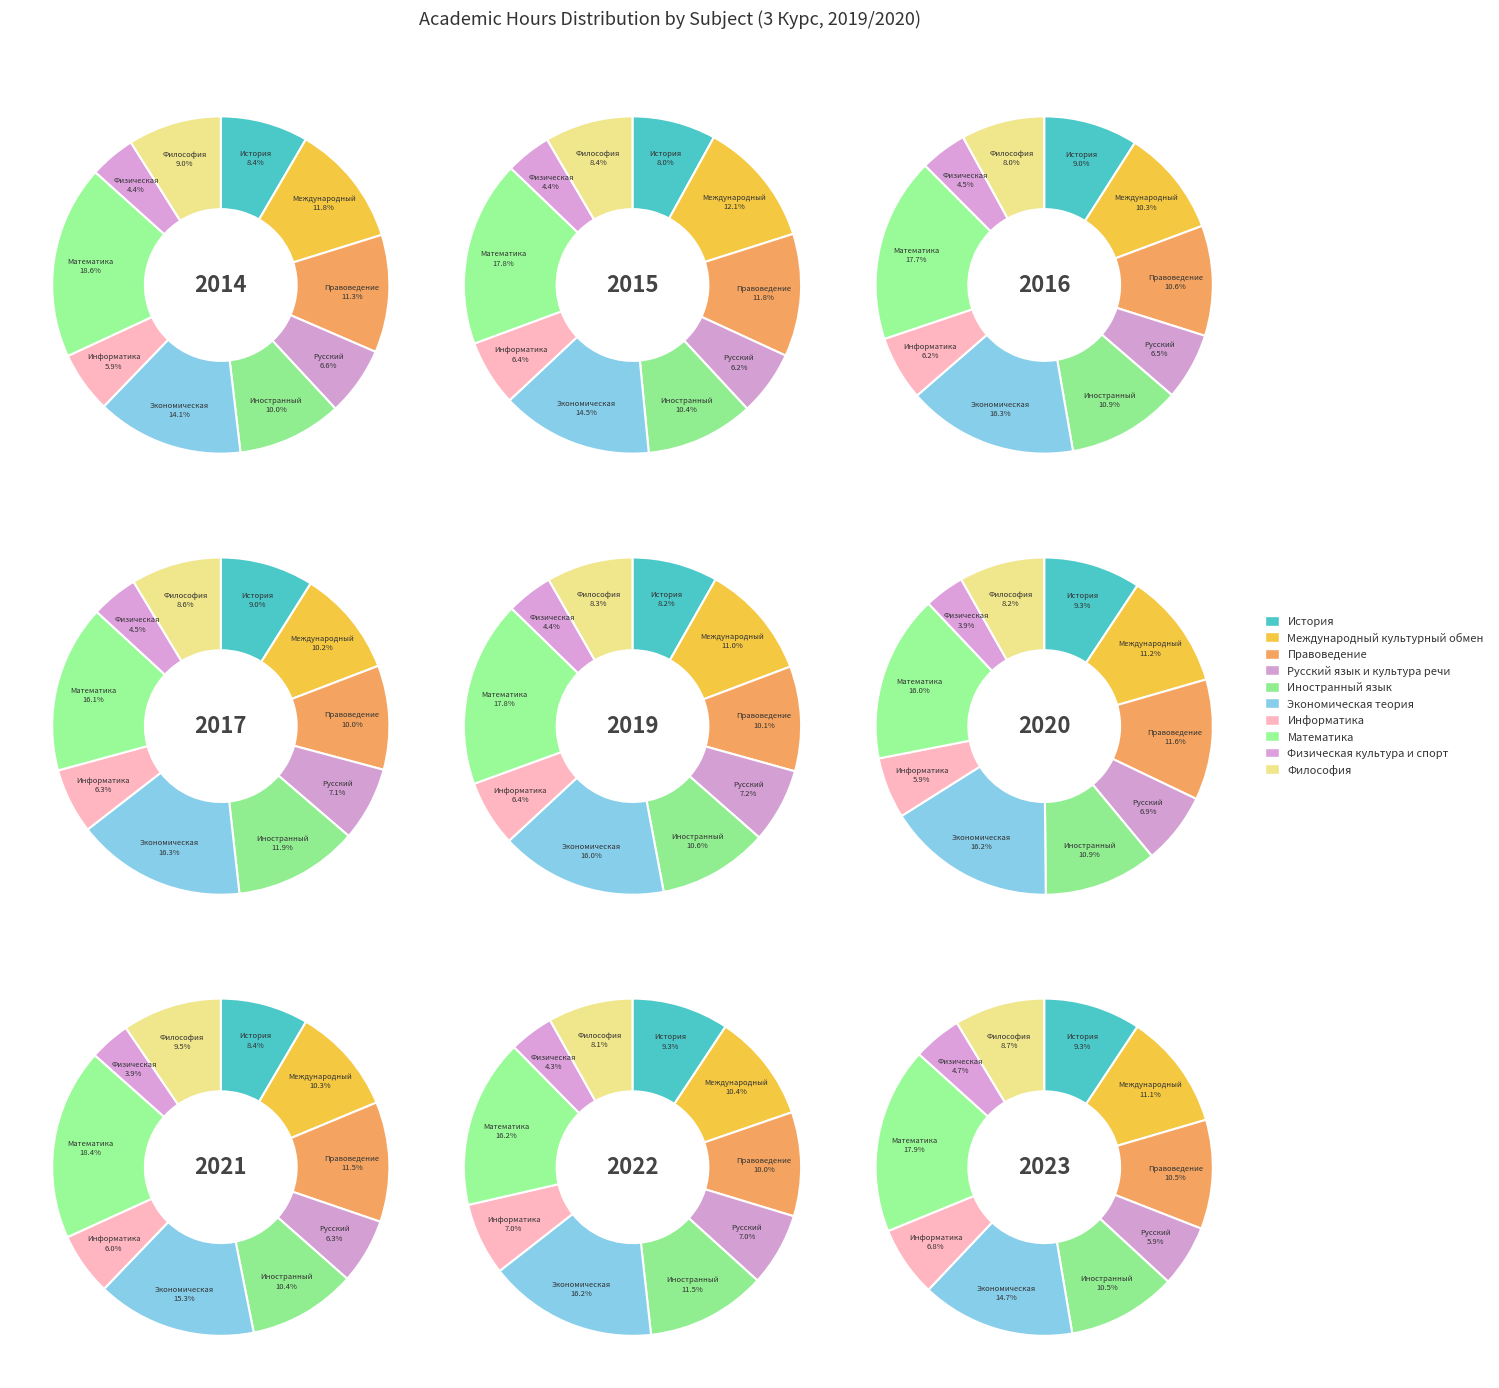

Rank the categories by value from highest to lowest.

Математика, Экономическая теория, Международный культурный обмен, Правоведение, Иностранный язык, История, Философия, Русский язык и культура речи, Информатика, Физическая культура и спорт